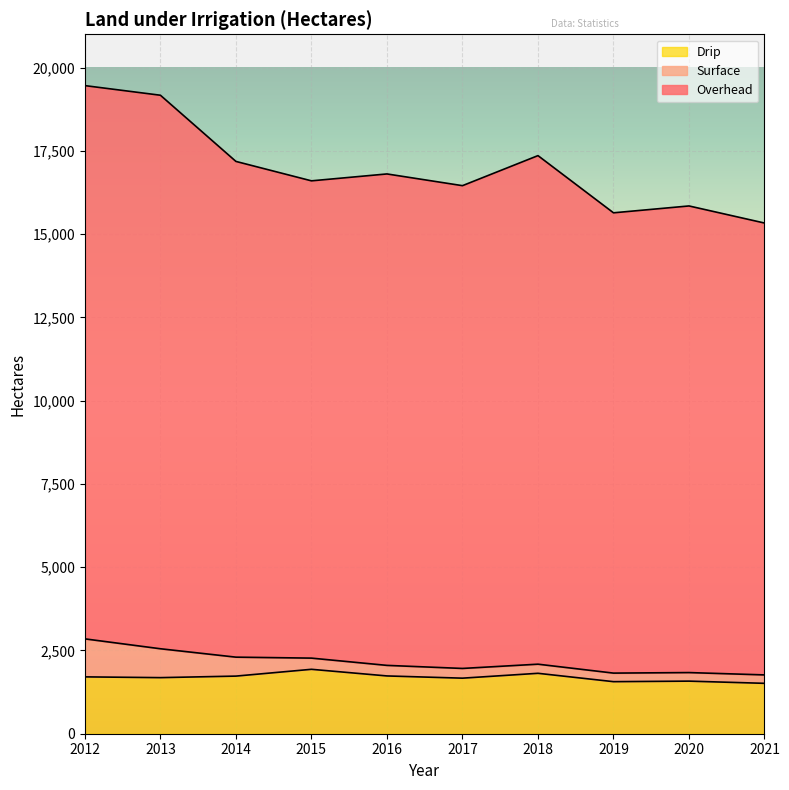

How many interior local peaks does the Drip series have?

3